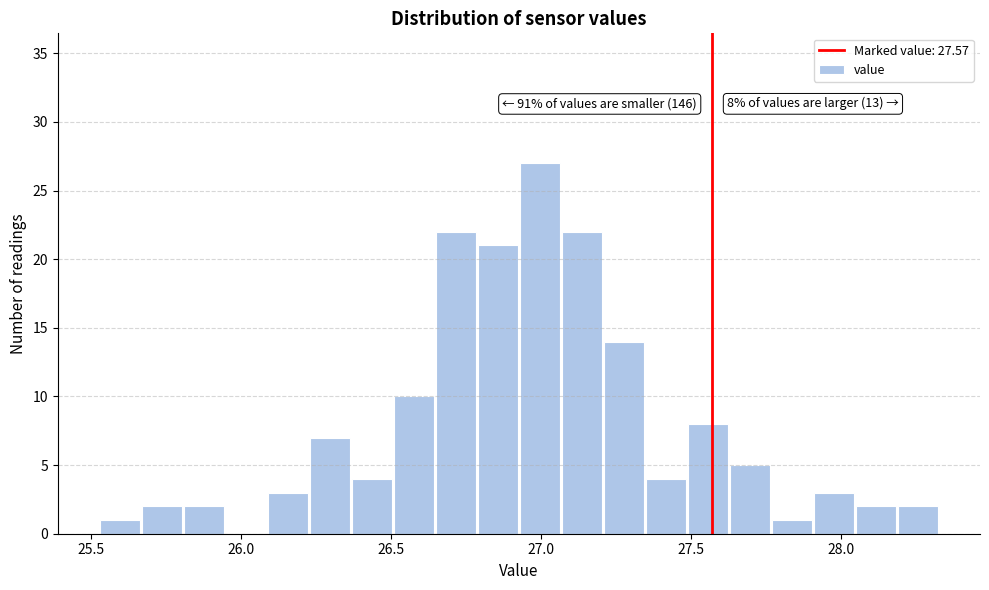

Around what value on the x-axis is the tallest bar? Give the approximate position of its centre, as read against the axis.

27.00